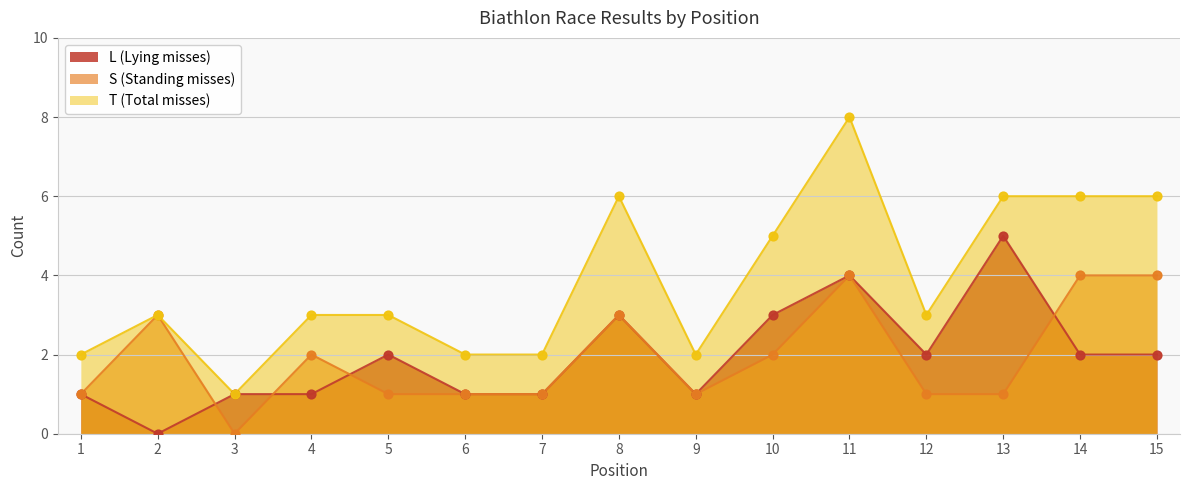

At how many categories does at least one series exceed 4?

6